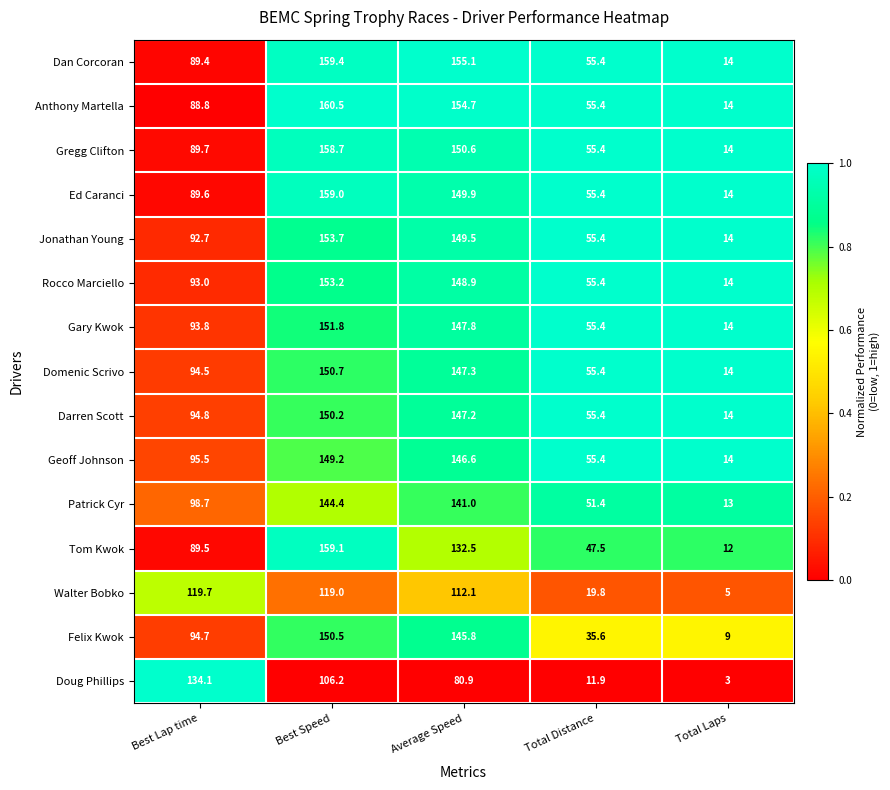

How many data points does each series have?

5